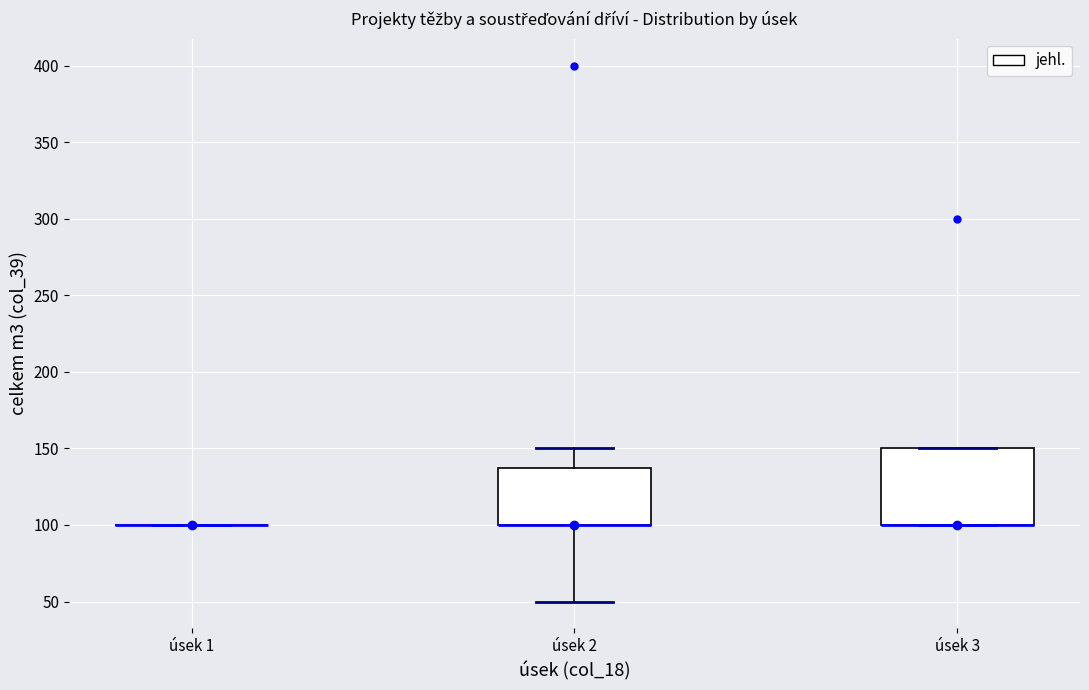

Which box is the tallest, from its lower edge to its upper edge?

úsek 3